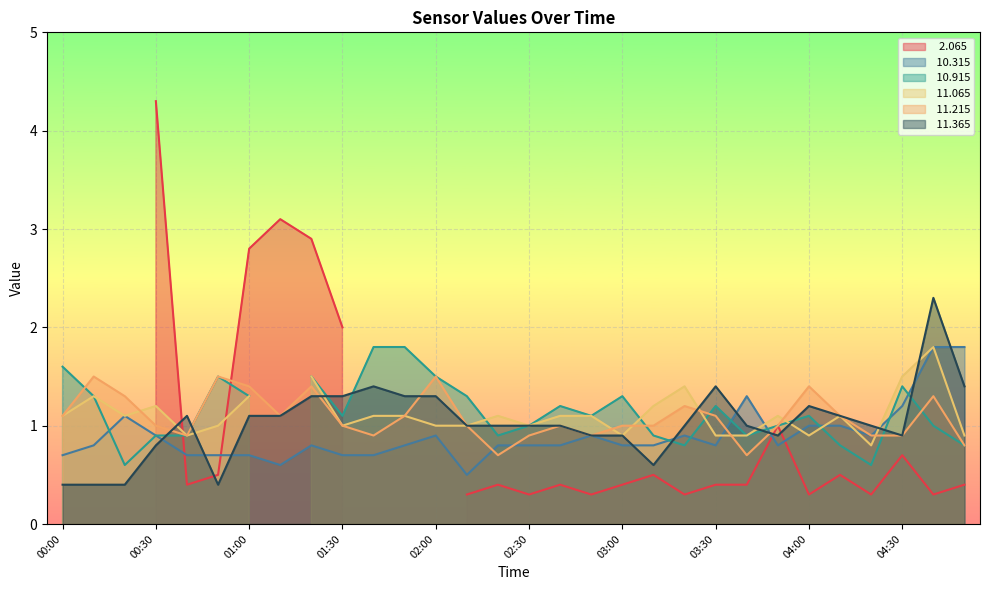

At how many categories does at least one series exceed 0?

30